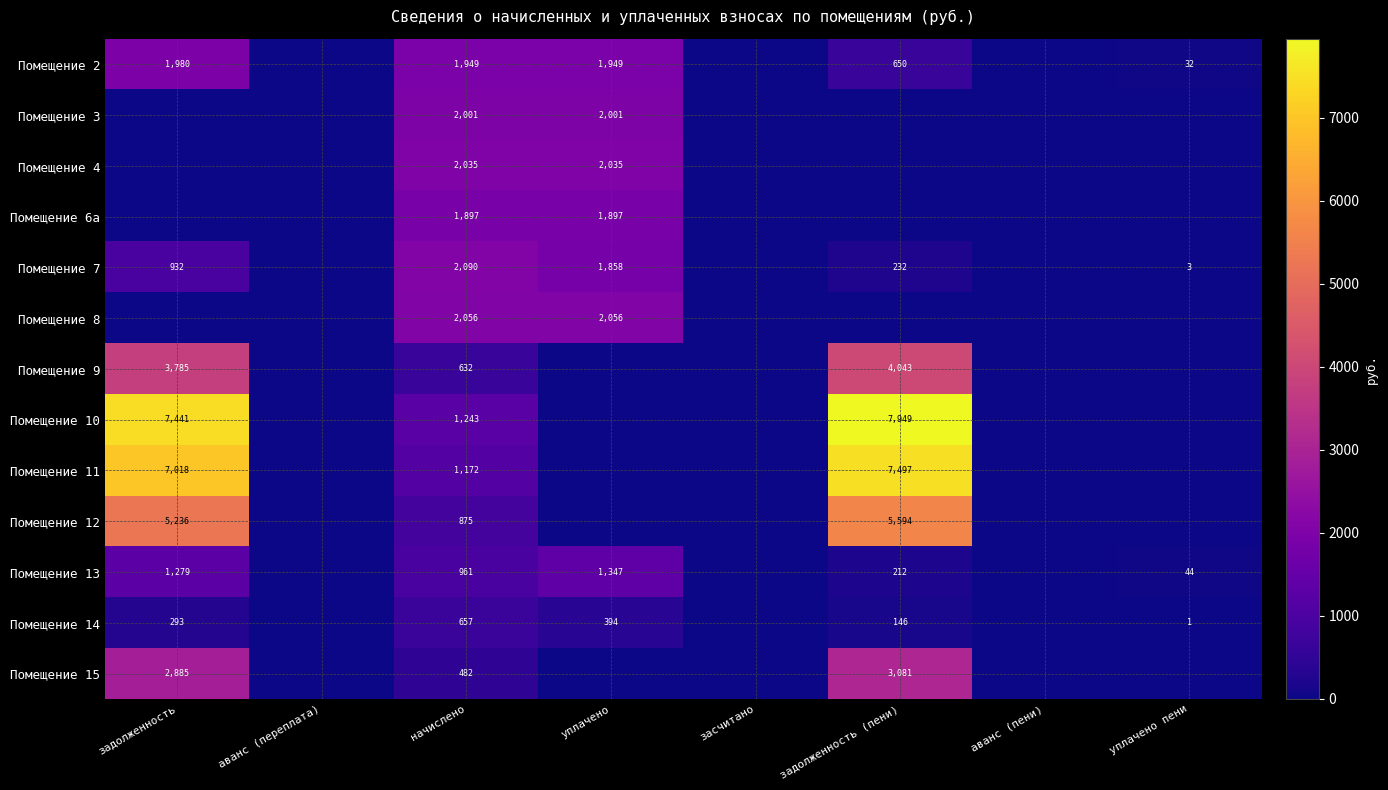

The value of Помещение 8 at уплачено is 2760. True or false?

False